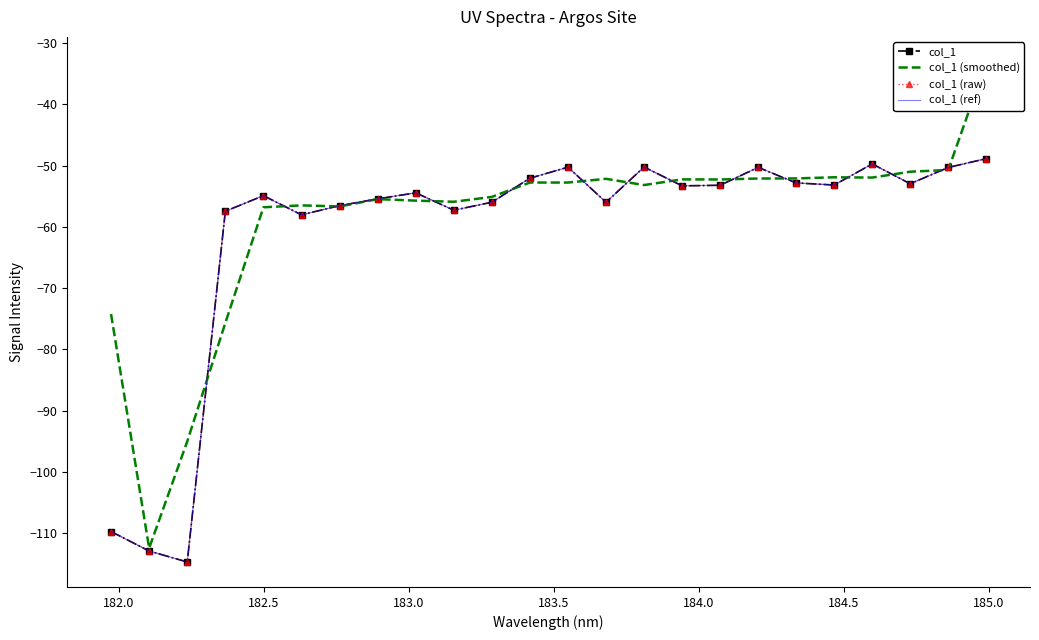

Which series has the largest total across all categories?

col_1 (smoothed)